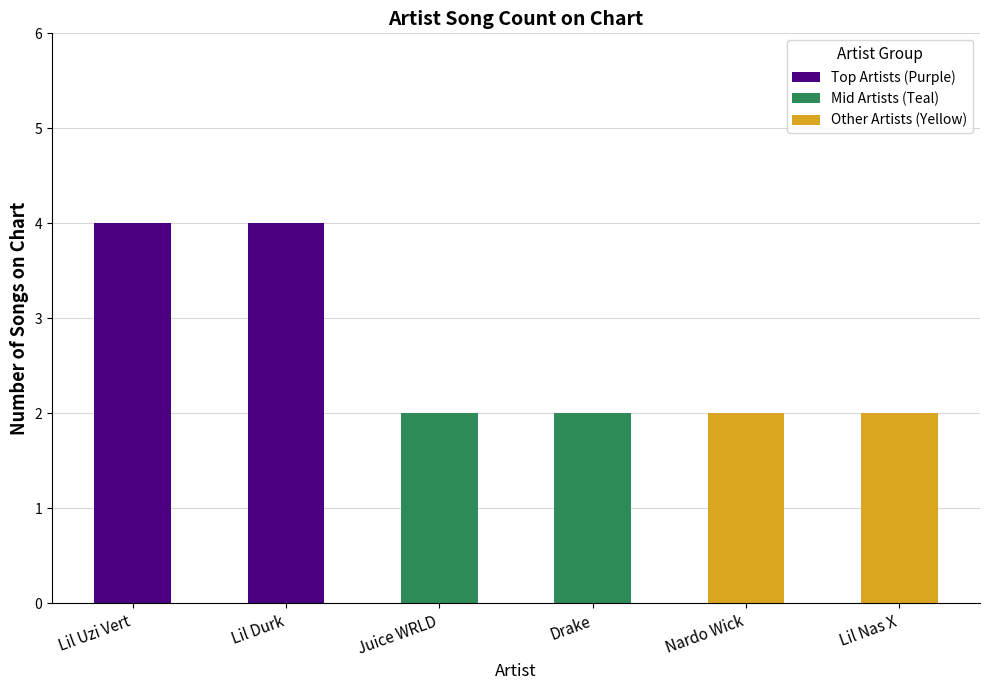

What is the minimum value shown in the chart?

2